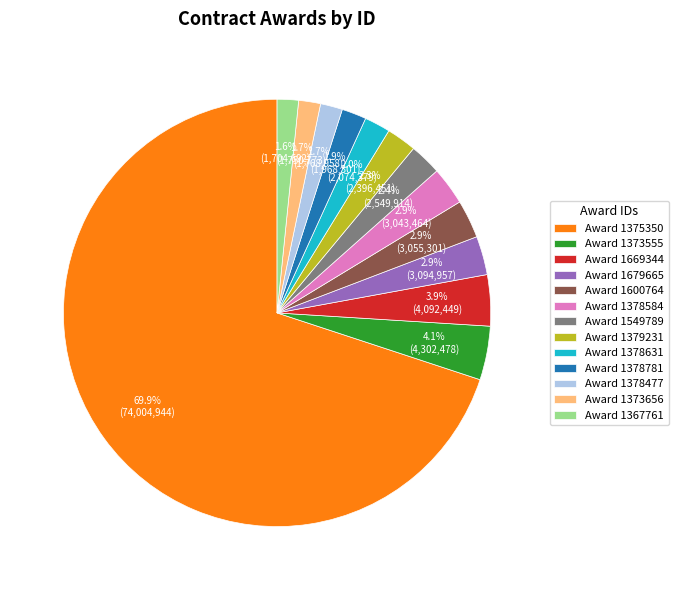

Which has a higher value, Award 1373555 or Award 1375350?

Award 1375350